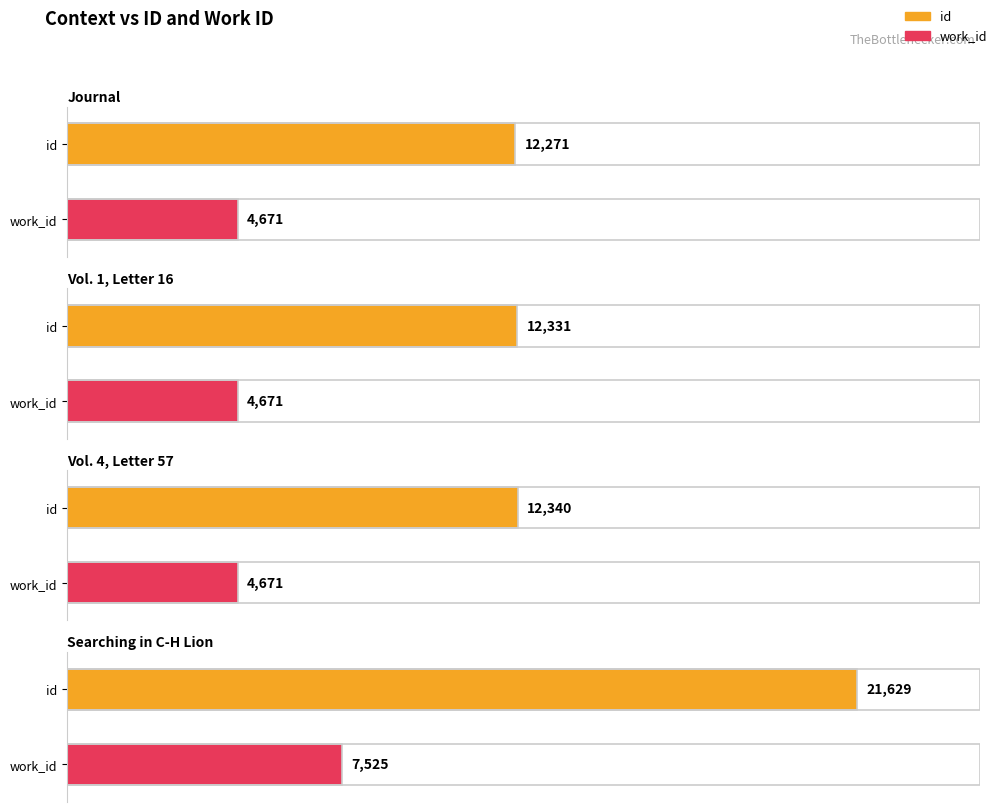

What is the difference between the maximum and second lowest values in the work_id series?

2854